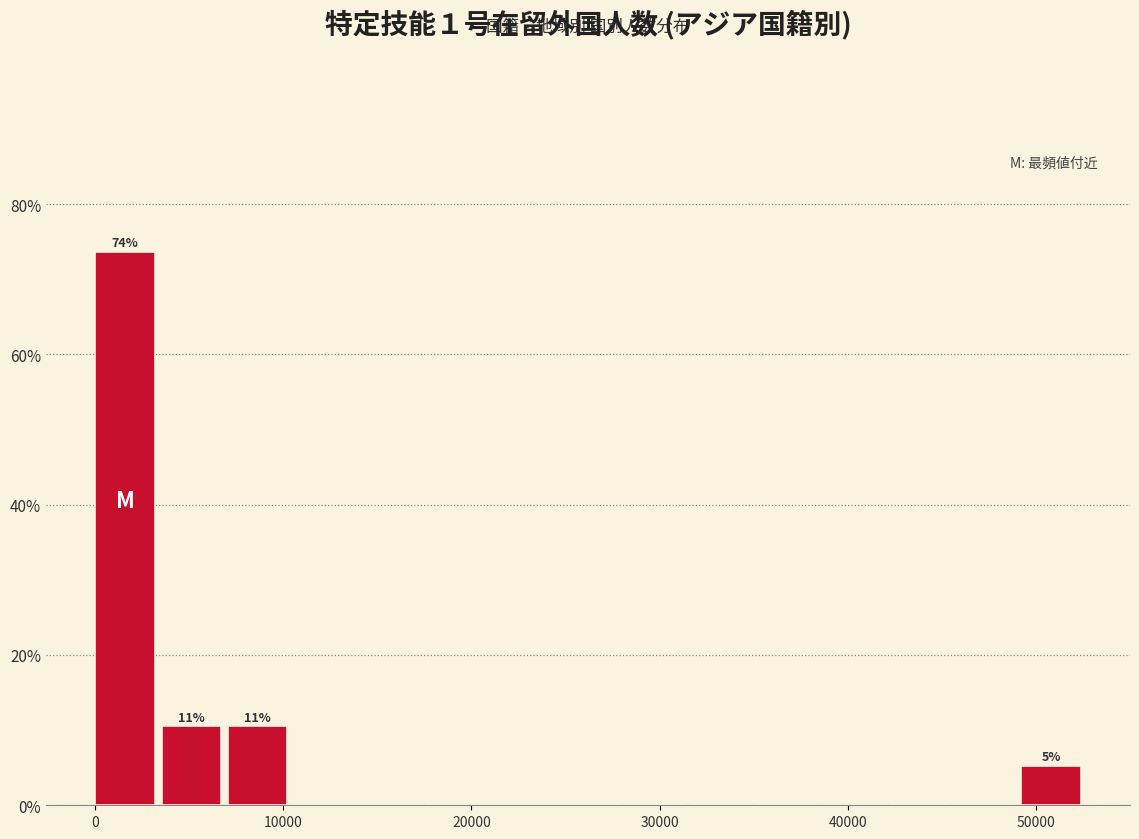

Around what value on the x-axis is the tallest bar? Give the approximate position of its centre, as read against the axis.

2000